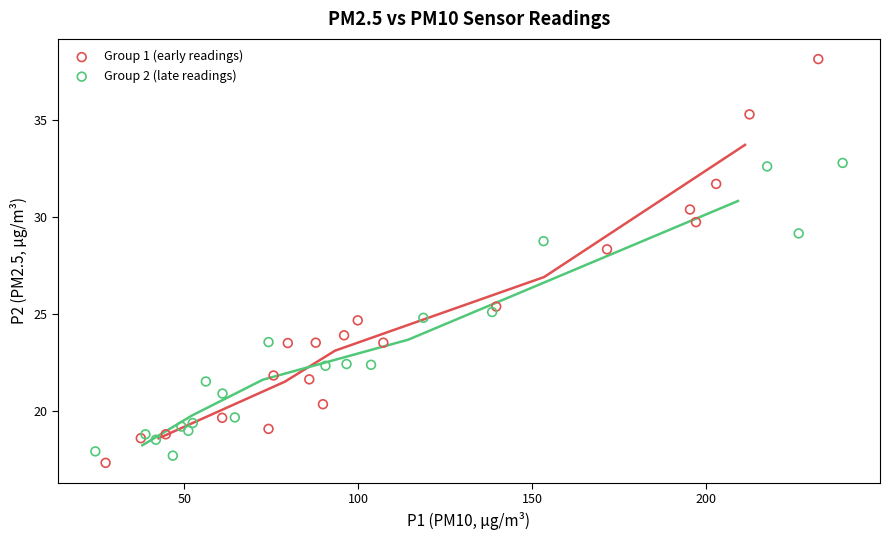

Which series has the widest spread of Y values?

Group 1 (early readings)